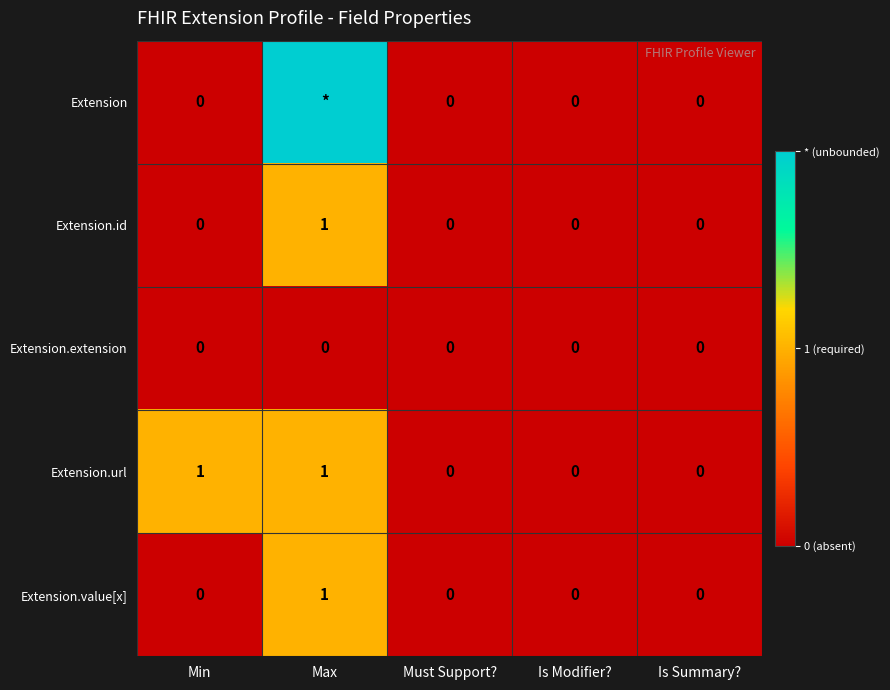

Between Min and Must Support?, which series saw the biggest shift?

Extension.url